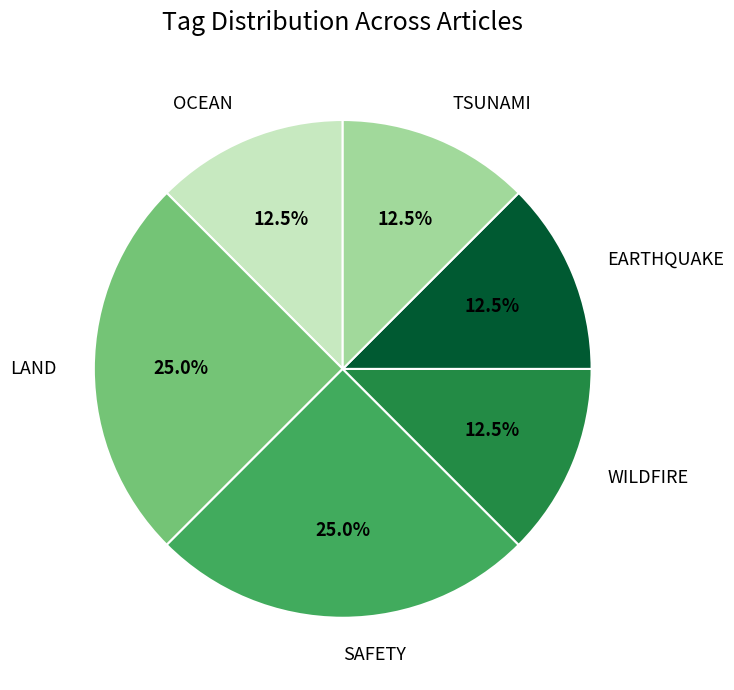

Is there any slice that represents more than half of the pie?

No